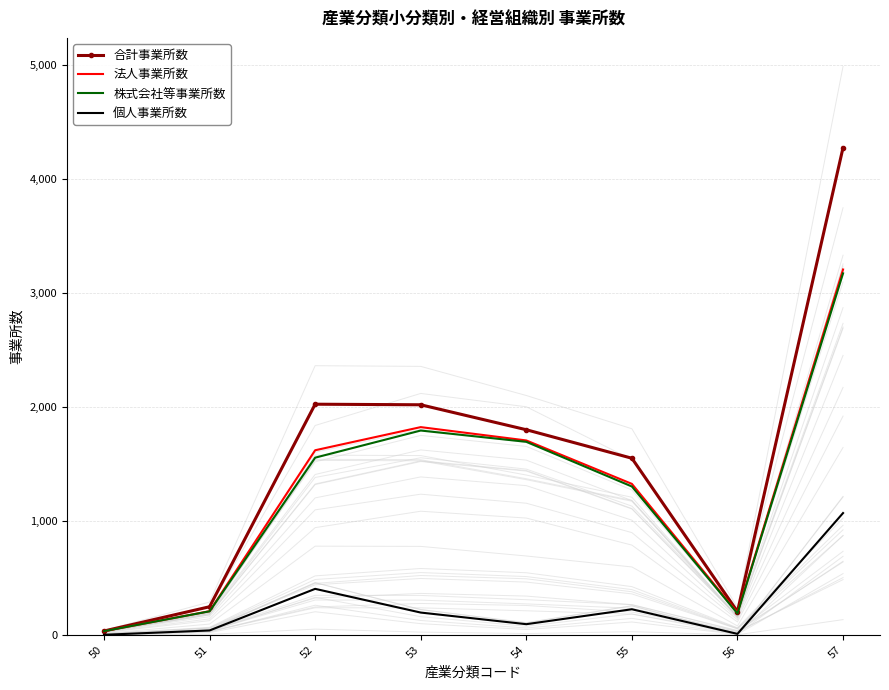

True or false: 合計事業所数 has a value of 1550 at 55.

True